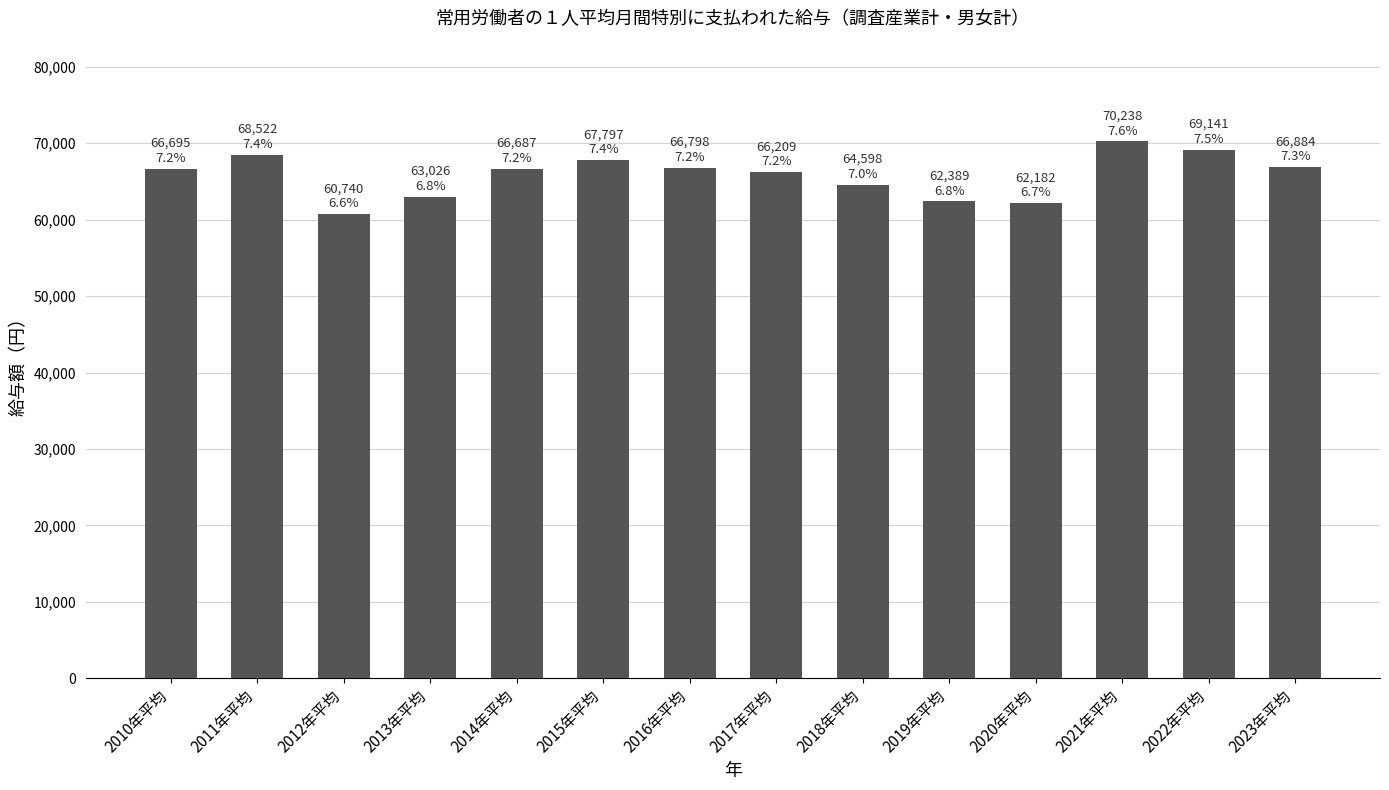

What is the difference between the values at 2014年平均 and 2013年平均?

3661